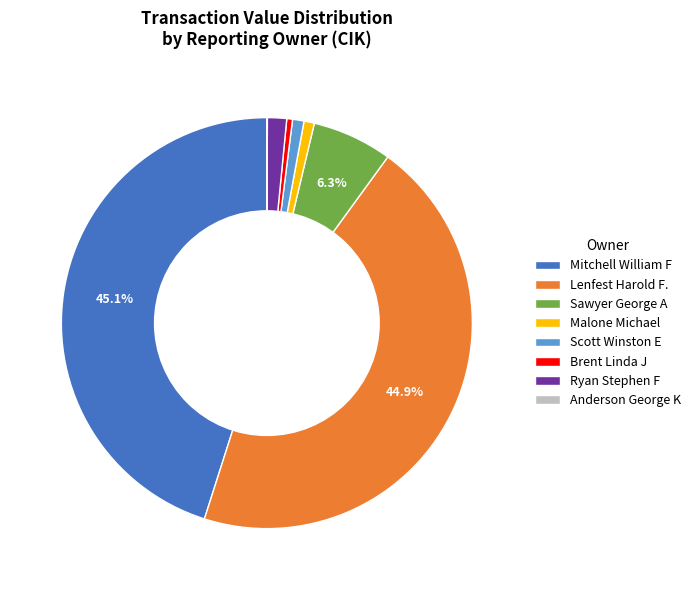

Does any single category account for the majority?

No